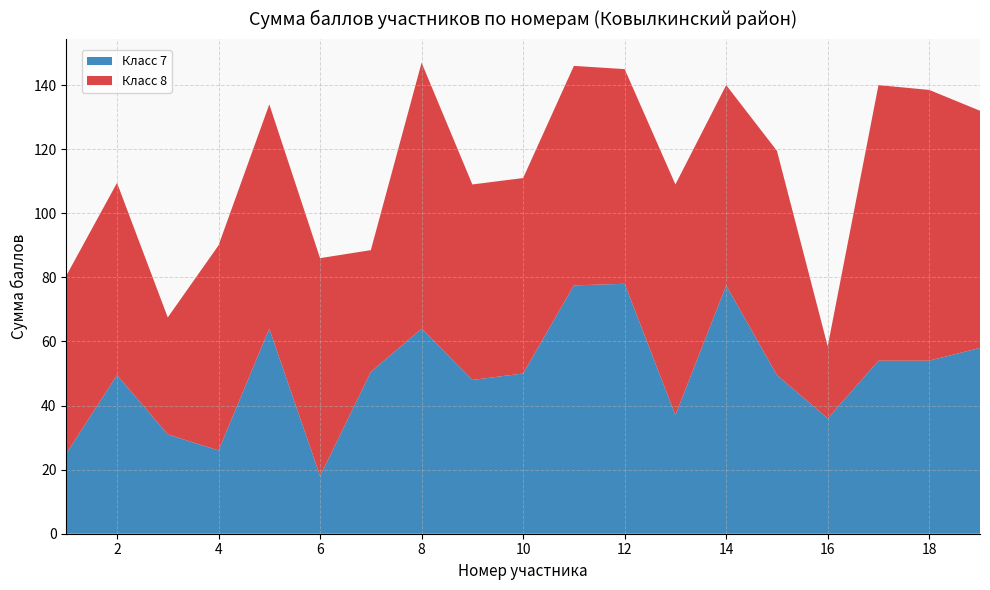

Reading left to right, what are all the values shown in this chart?

Класс 7: 1=25.0	2=49.5	3=31.0	4=26.0	5=64.0	6=18.0	7=50.5	8=64.0	9=48.0	10=50.0	11=77.5	12=78.0	13=37.0	14=77.5	15=49.5	16=36.0	17=54.0	18=54.0	19=58.0
Класс 8: 1=55.5	2=60.0	3=36.5	4=64.0	5=70.0	6=68.0	7=38.0	8=83.0	9=61.0	10=61.0	11=68.5	12=67.0	13=72.0	14=62.5	15=70.0	16=22.5	17=86.0	18=84.5	19=74.0